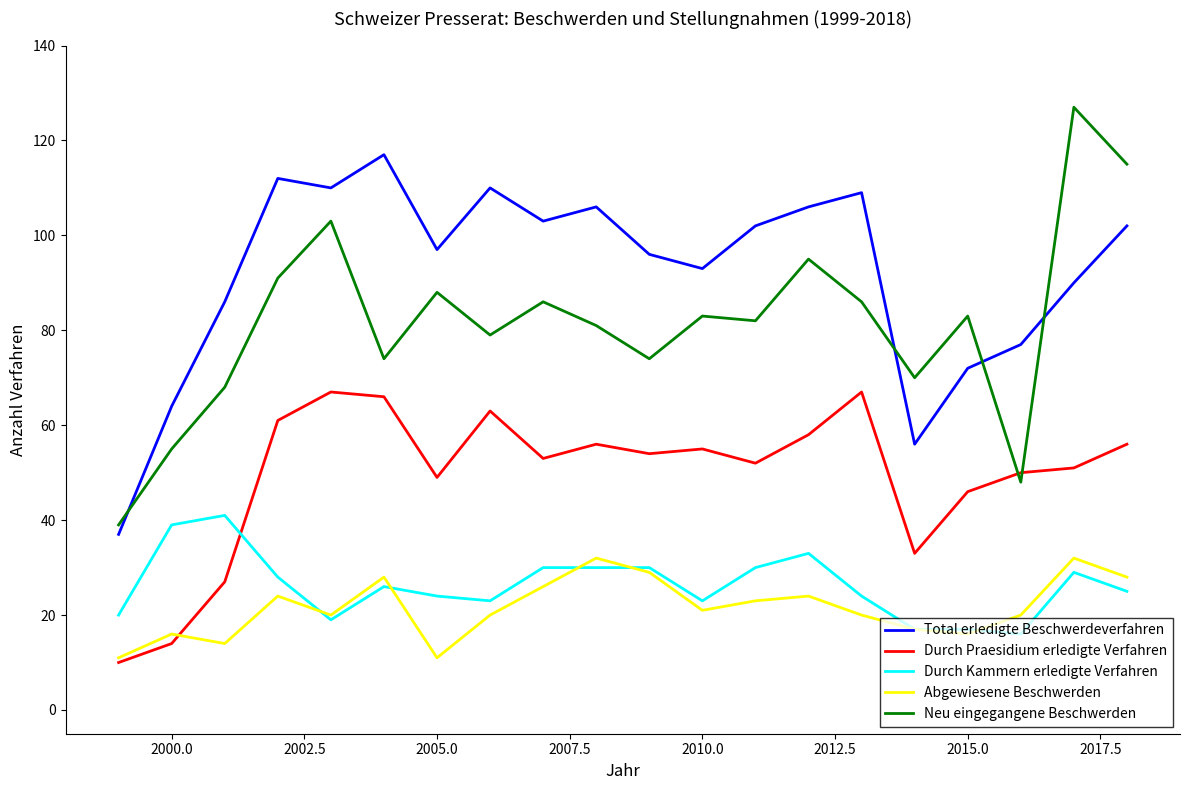

Which series has the largest total across all categories?

Total erledigte Beschwerdeverfahren